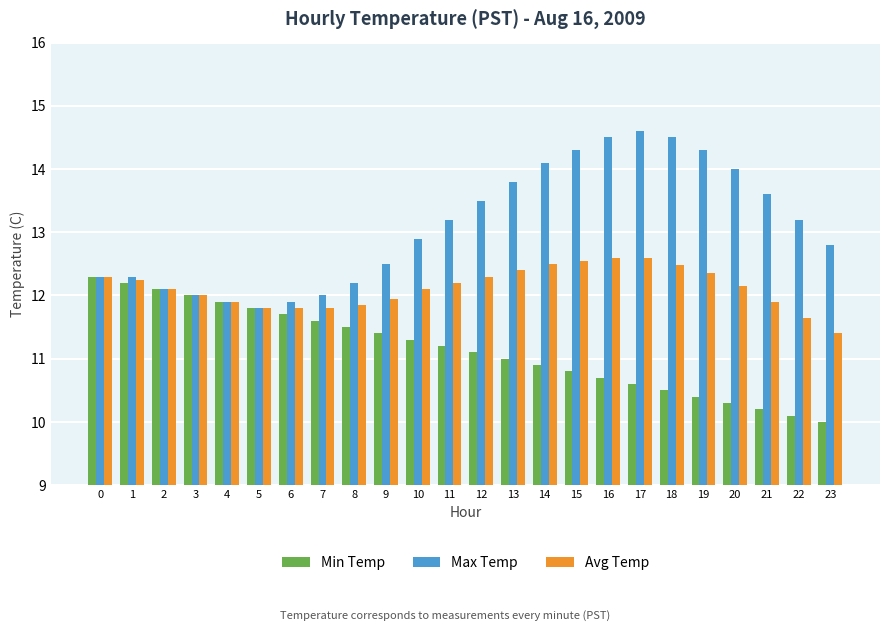

At how many categories does at least one series exceed 10?

24